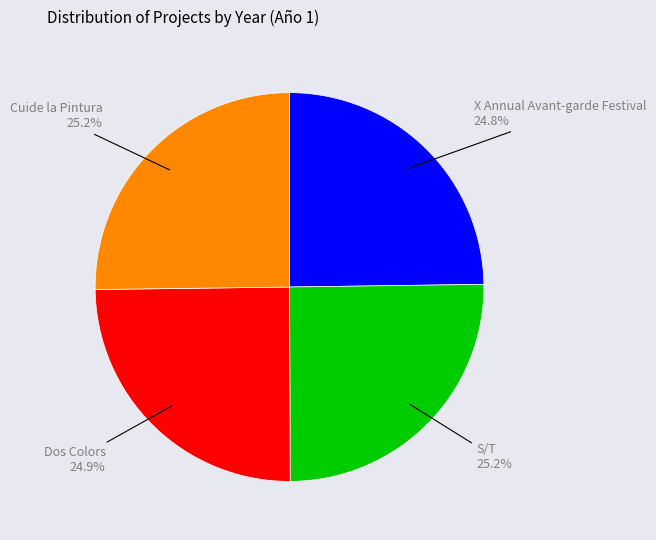

Does any single category account for the majority?

No